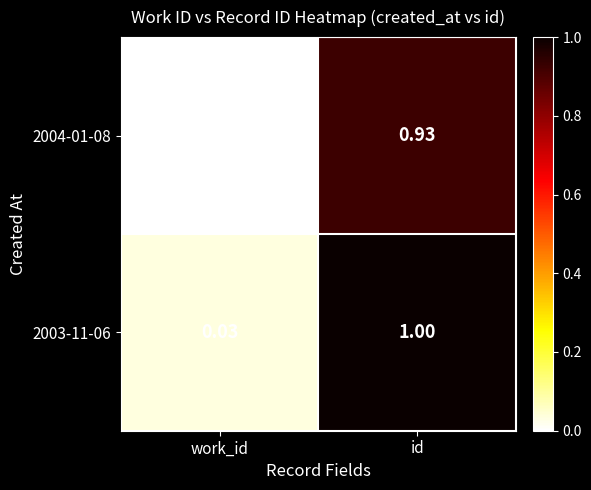

At which label is 2004-01-08 closest to 0?

work_id